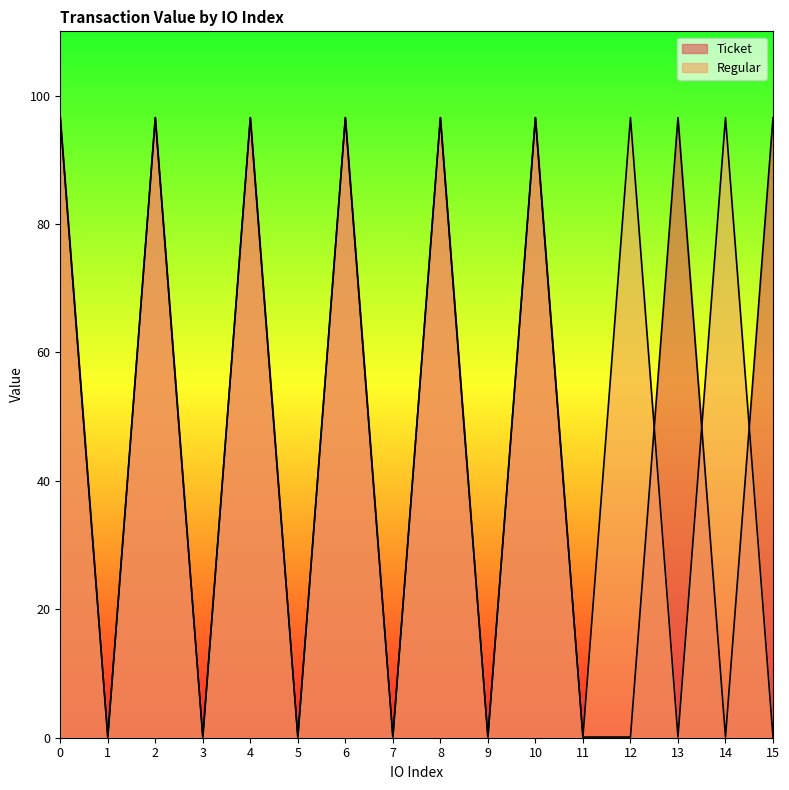

What is the difference between the maximum and minimum values in the Ticket series?

96.5